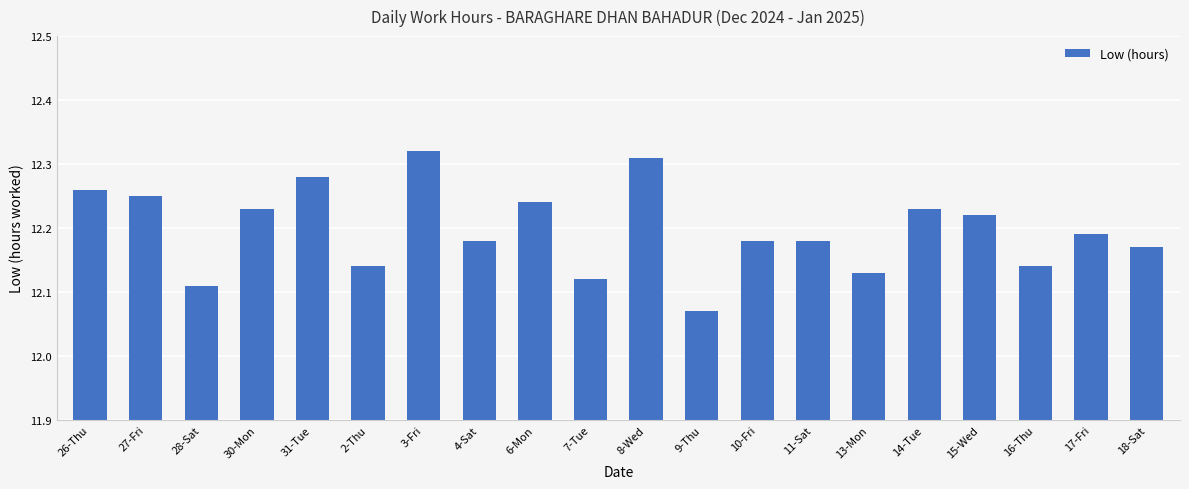

What is the label of the 10th bar from the right?

8-Wed